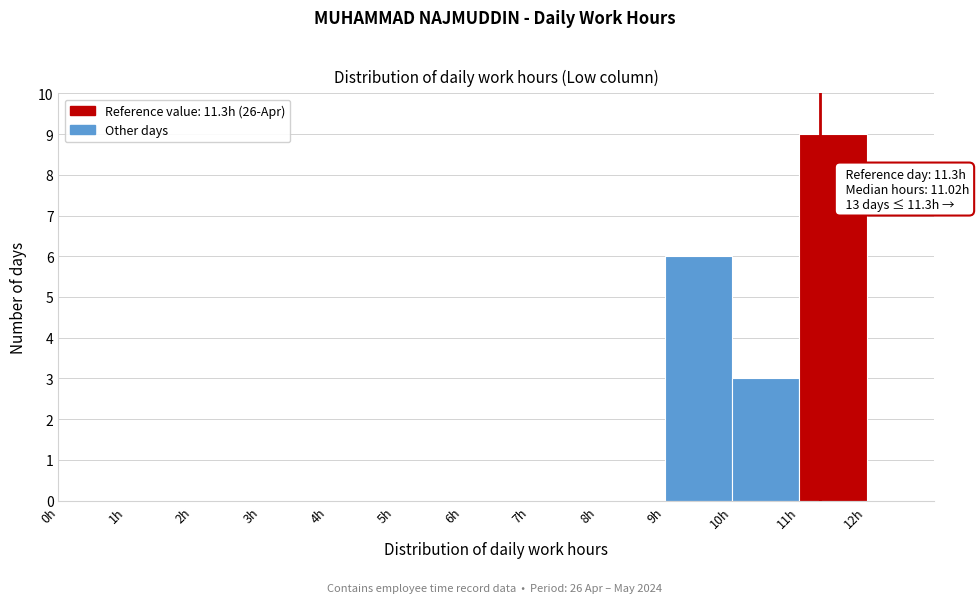

Over which range of the x-axis is the bar tallest?

11 to 12